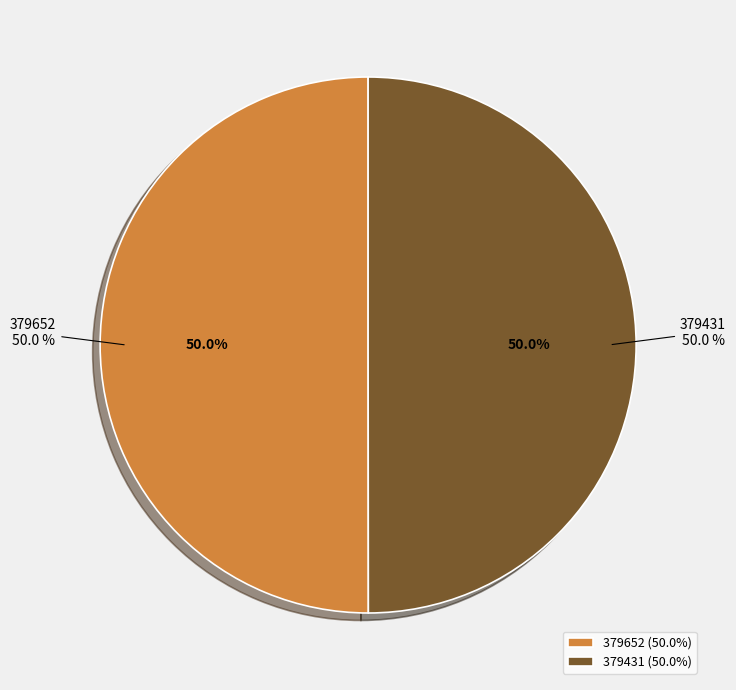

How many slices are in this pie chart?

2